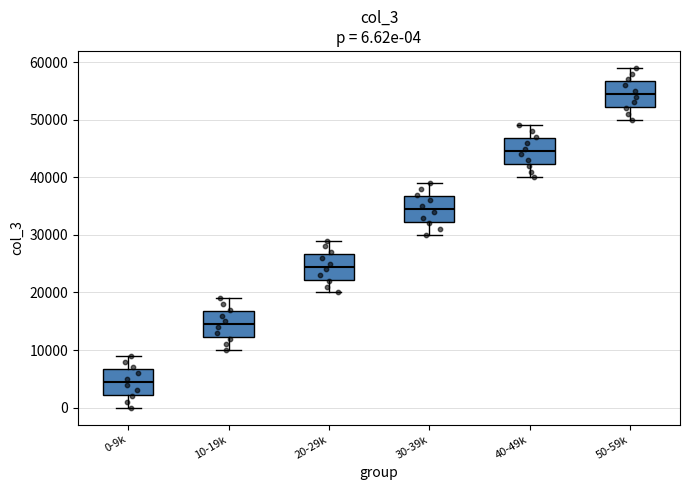

Which box's median line is the lowest?

0-9k